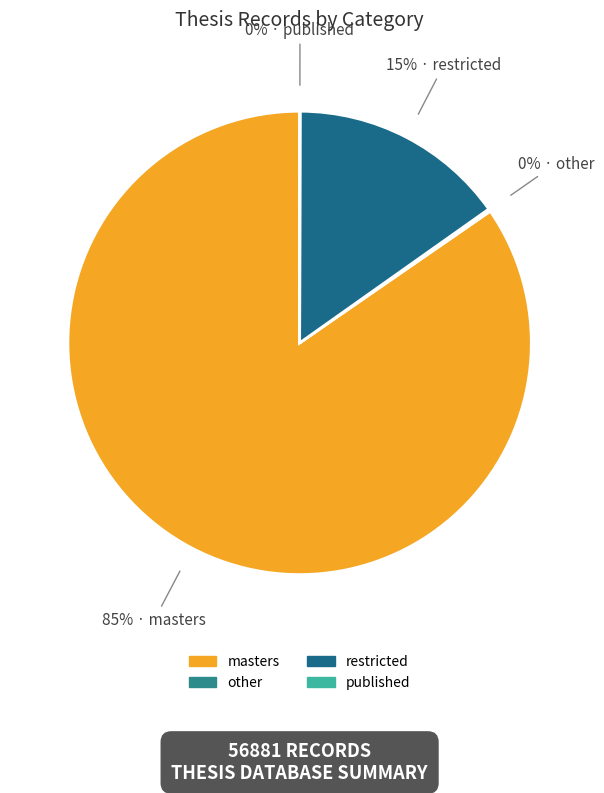

Which category accounts for the majority?

masters